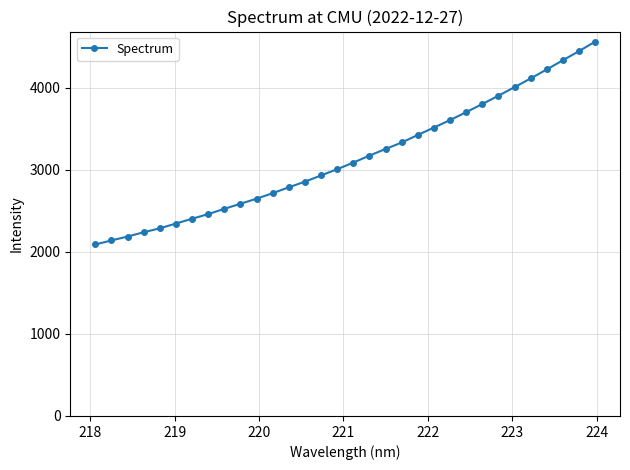

What is the difference between the maximum and minimum values?

2471.1